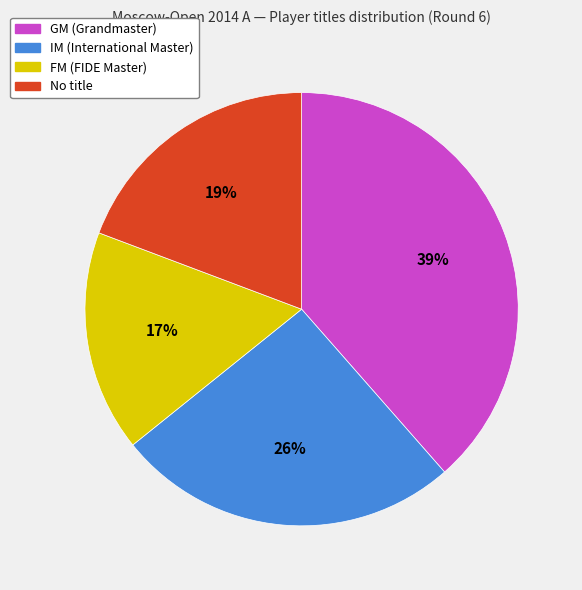

Does any single category account for the majority?

No